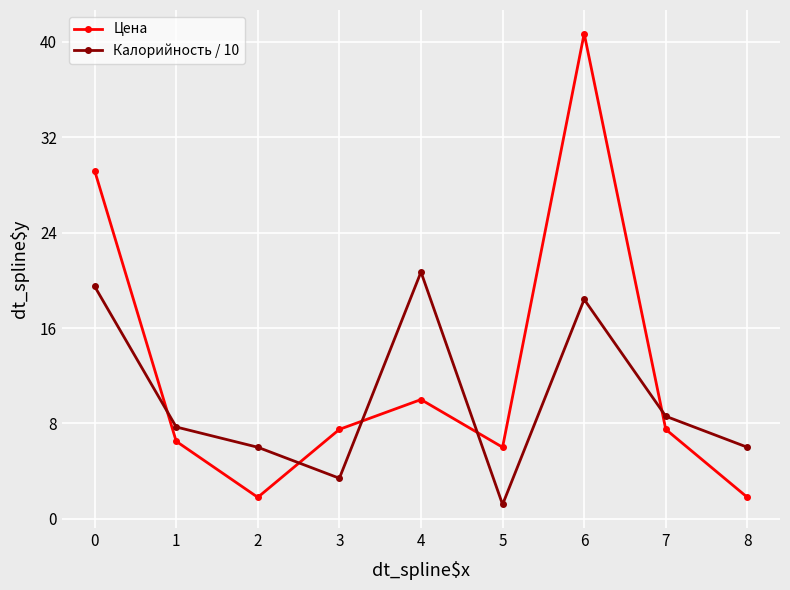

Reading left to right, what are all the values shown in this chart?

Цена: 0=29.2	1=6.5	2=1.8	3=7.5	4=10.0	5=6.0	6=40.7	7=7.5	8=1.8
Калорийность / 10: 0=19.5	1=7.7	2=6.0	3=3.4	4=20.7	5=1.2	6=18.4	7=8.6	8=6.0